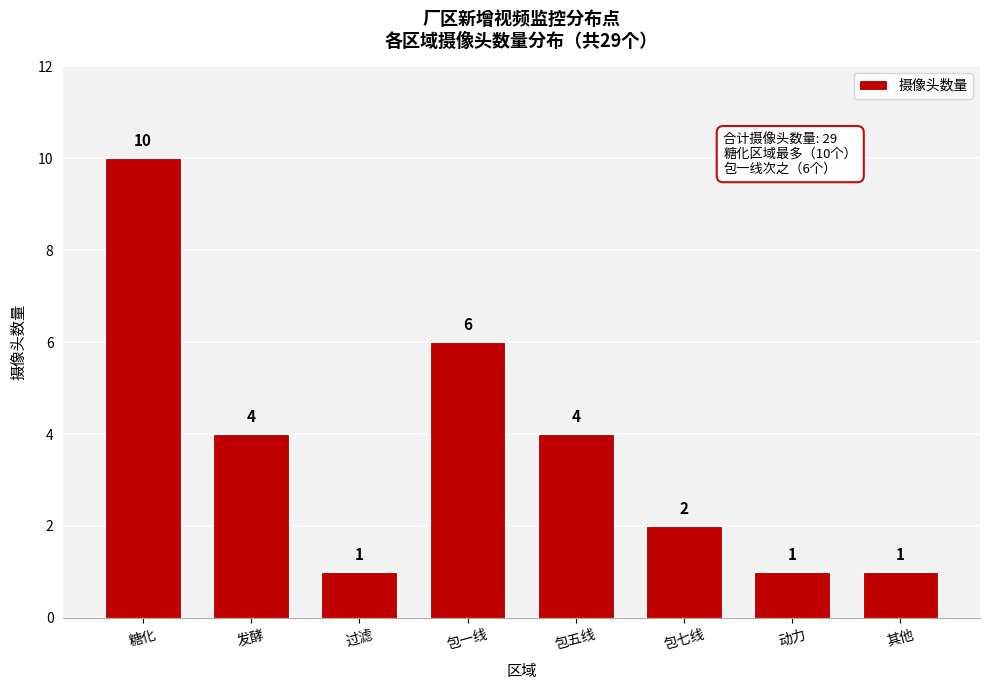

Reading left to right, extract all data points from this chart.

10	4	1	6	4	2	1	1